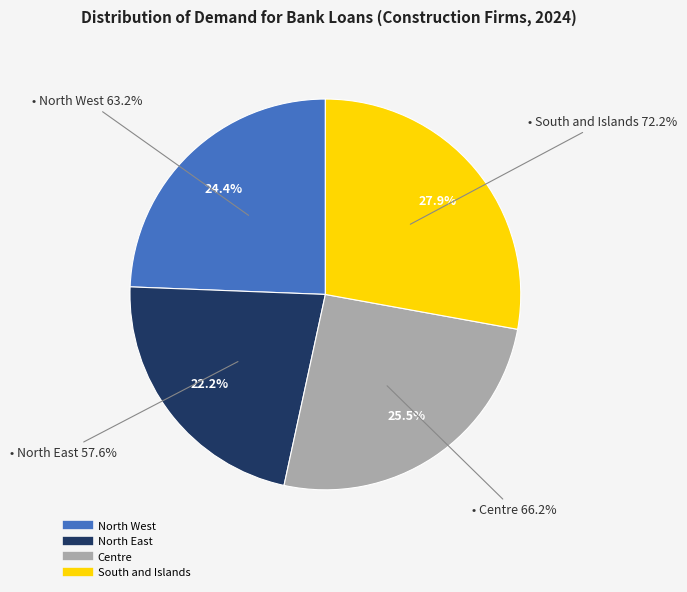

Does South and Islands account for over 50% of the chart?

No